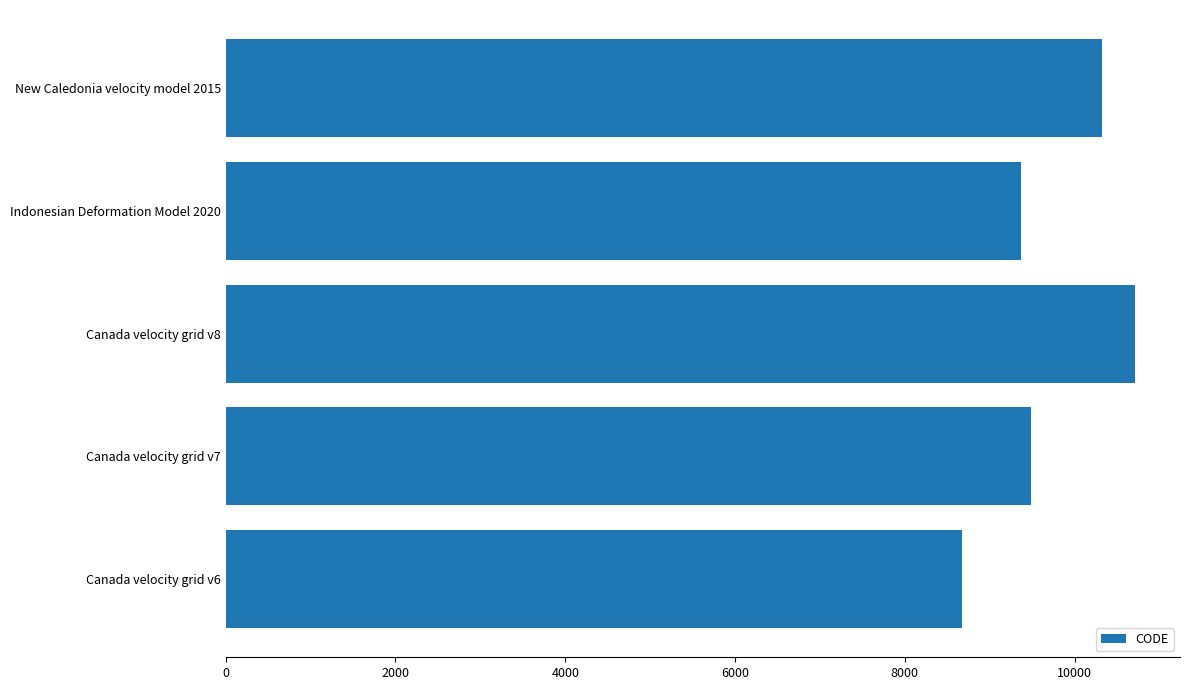

What is the smallest value displayed?

8676